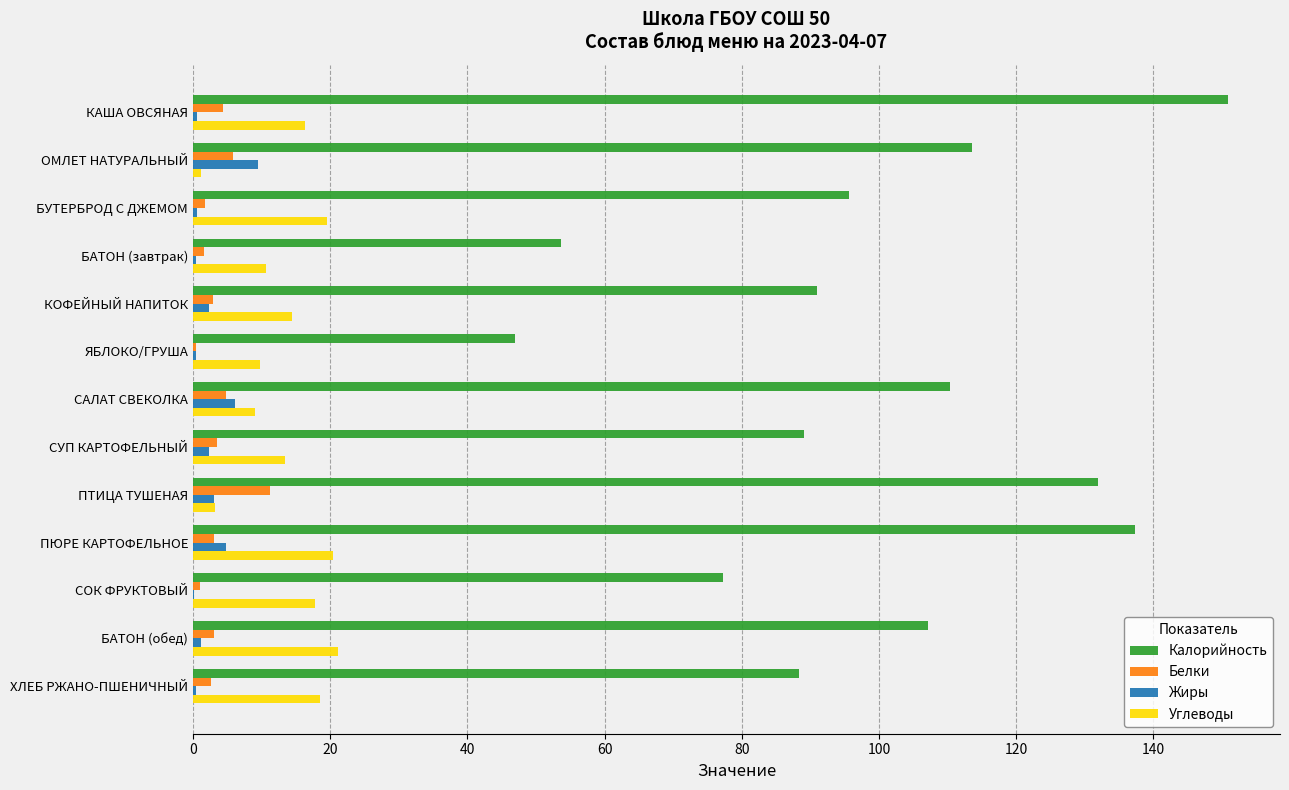

Is the value of Углеводы at КАША ОВСЯНАЯ greater than the value of Белки at СУП КАРТОФЕЛЬНЫЙ?

Yes